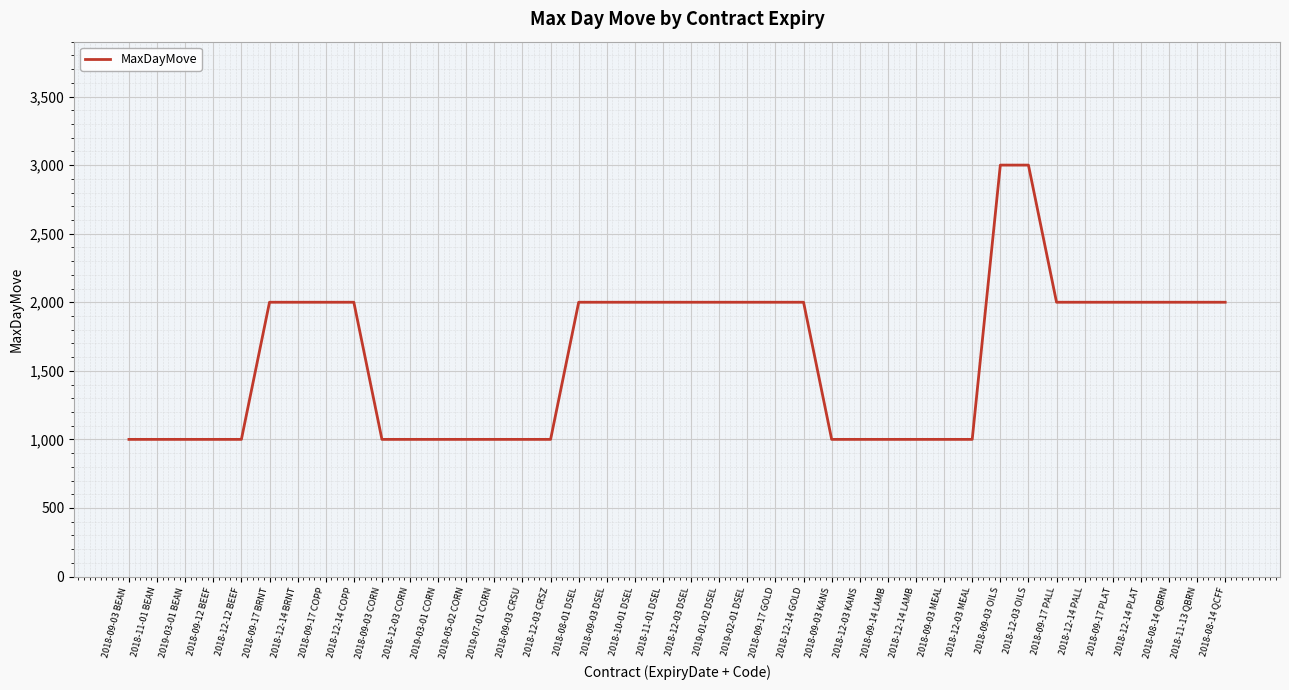

What is the difference between the maximum and minimum values?

2000